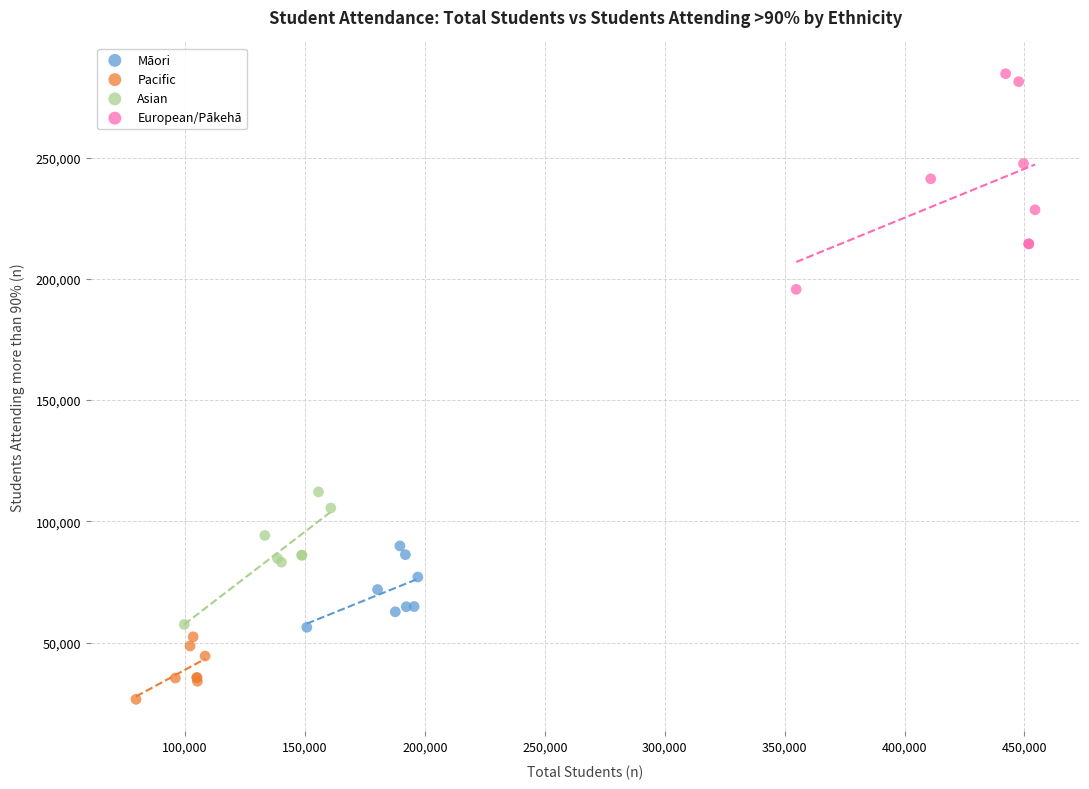

Which series contains the highest Y value?

European/Pākehā